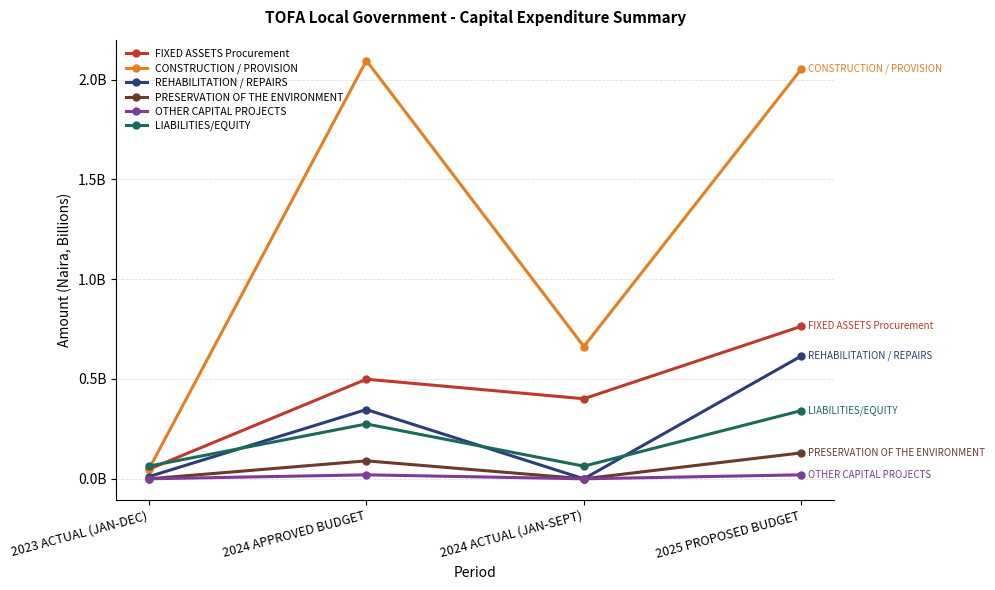

Is the value of LIABILITIES/EQUITY at 2025 PROPOSED BUDGET greater than the value of FIXED ASSETS Procurement at 2023 ACTUAL (JAN-DEC)?

Yes